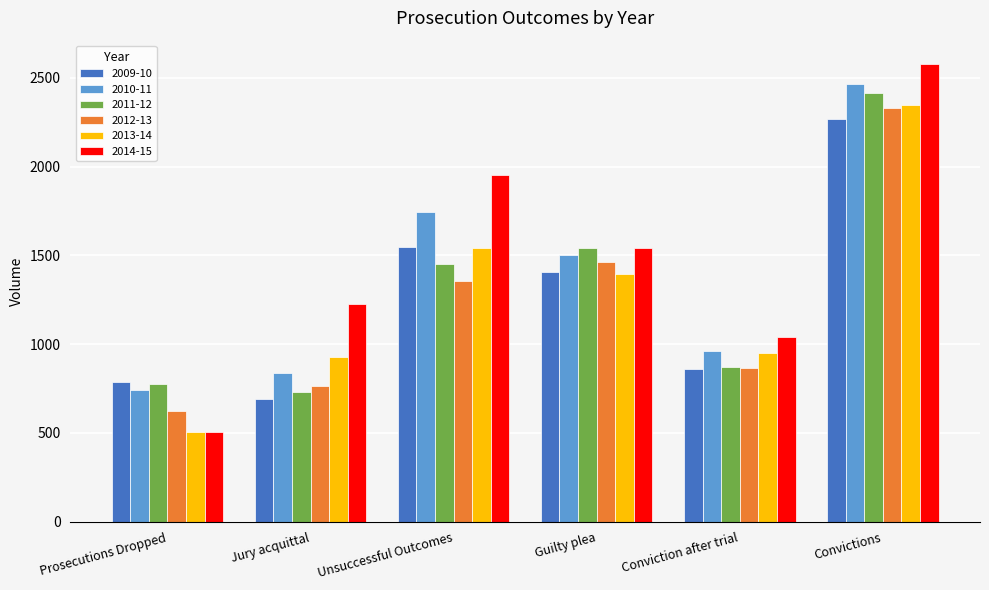

Reading right to left, list all the values displayed in this chart.

2009-10: Convictions=2270	Conviction after trial=858	Guilty plea=1409	Unsuccessful Outcomes=1549	Jury acquittal=691	Prosecutions Dropped=787
2010-11: Convictions=2465	Conviction after trial=961	Guilty plea=1503	Unsuccessful Outcomes=1743	Jury acquittal=838	Prosecutions Dropped=740
2011-12: Convictions=2414	Conviction after trial=871	Guilty plea=1542	Unsuccessful Outcomes=1450	Jury acquittal=733	Prosecutions Dropped=776
2012-13: Convictions=2333	Conviction after trial=868	Guilty plea=1465	Unsuccessful Outcomes=1359	Jury acquittal=763	Prosecutions Dropped=626
2013-14: Convictions=2348	Conviction after trial=951	Guilty plea=1397	Unsuccessful Outcomes=1543	Jury acquittal=930	Prosecutions Dropped=506
2014-15: Convictions=2581	Conviction after trial=1040	Guilty plea=1540	Unsuccessful Outcomes=1955	Jury acquittal=1225	Prosecutions Dropped=508